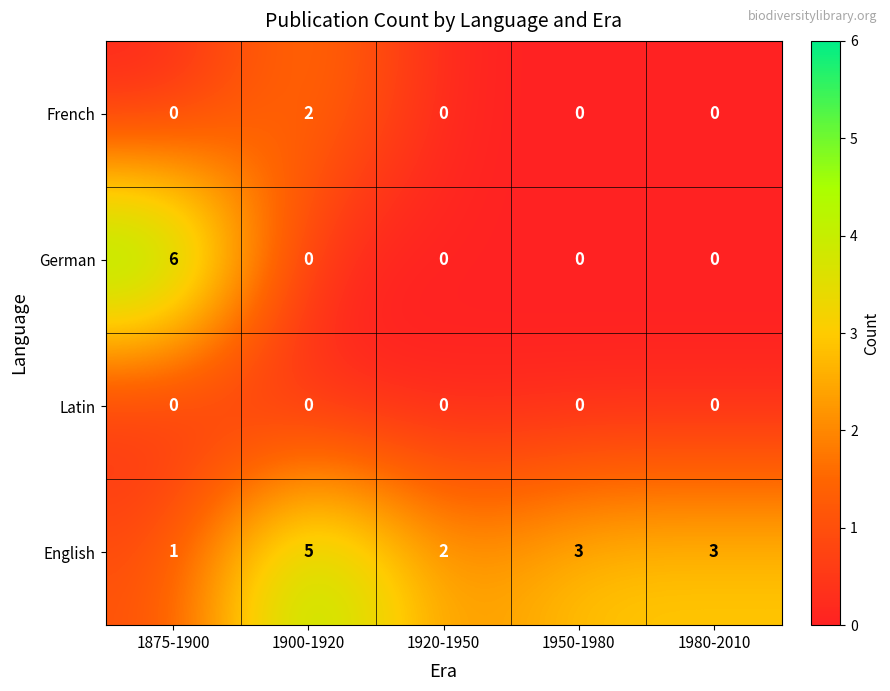

How many German values are between 0 and 1?

4